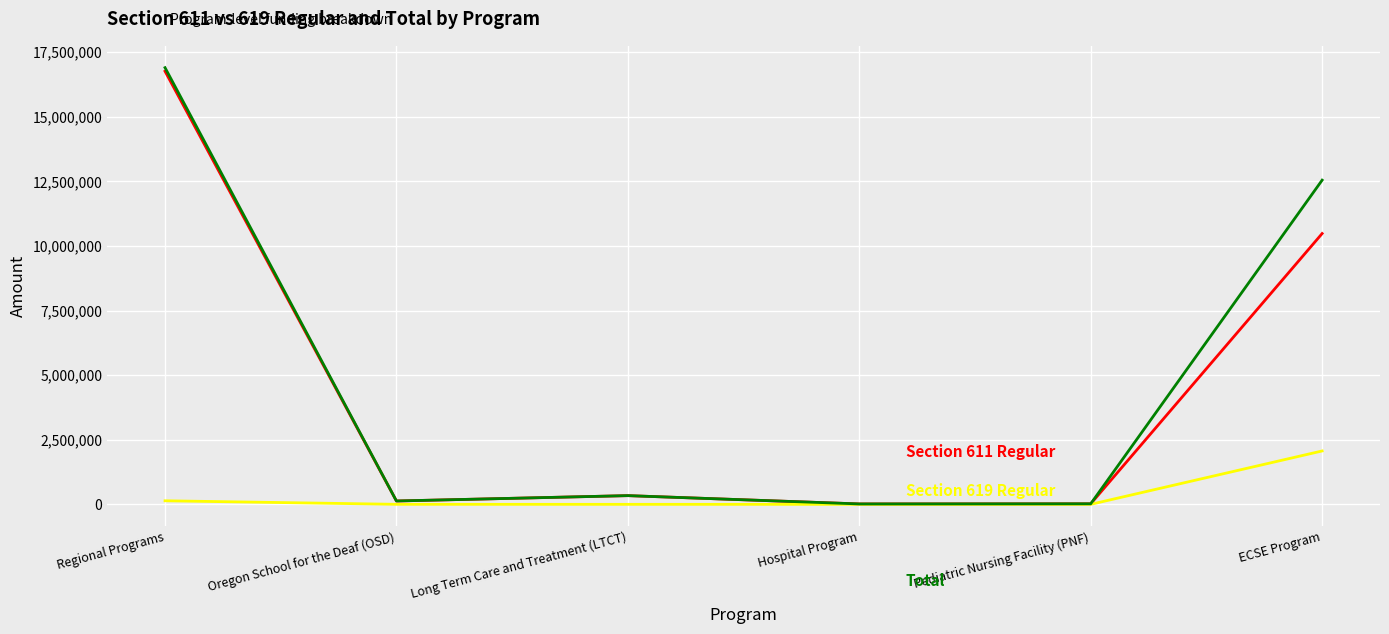

Which category has the highest value across all series?

Regional Programs